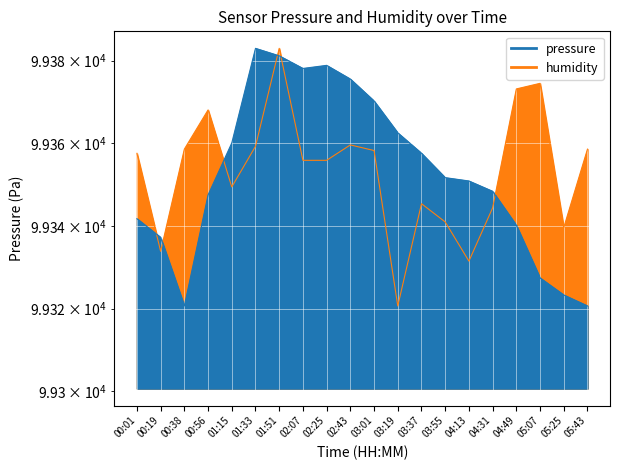

Between 00:19 and 03:55, which series saw the biggest shift?

pressure